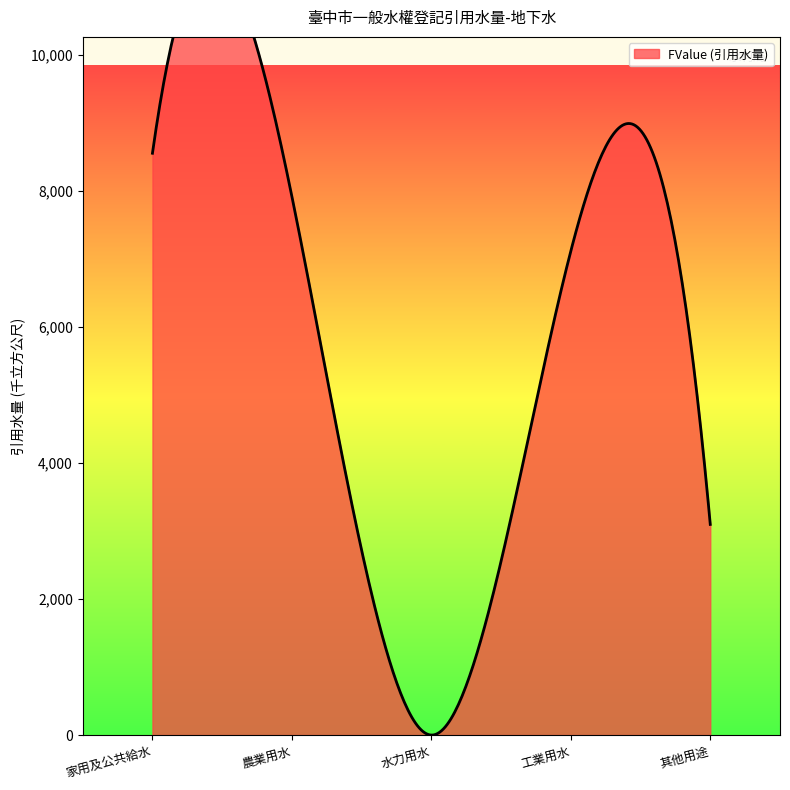

Which series has the widest spread of values?

家用及公共給水